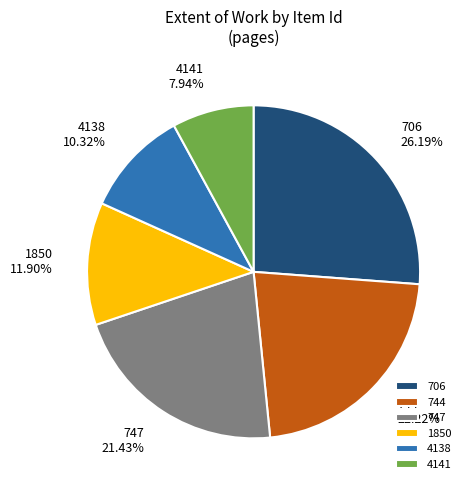

True or false: 4138 accounts for 15% of the total.

False